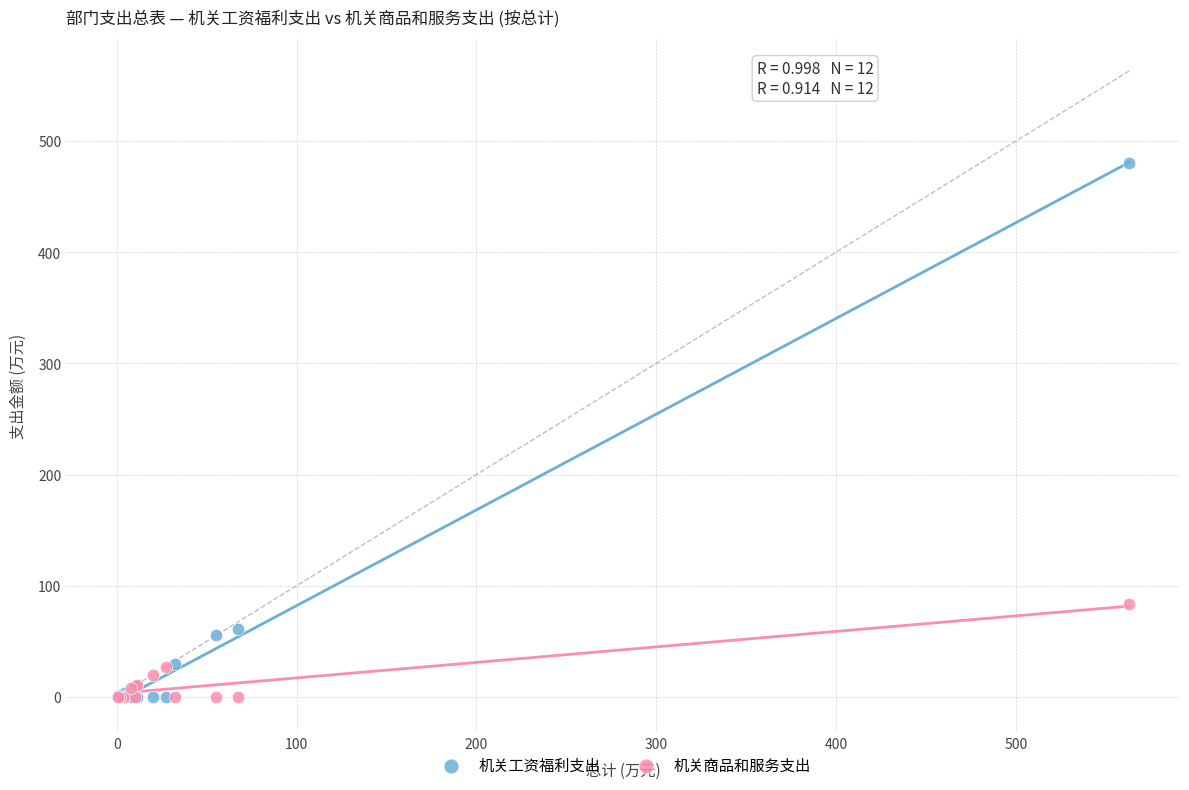

In the 机关工资福利支出 series, what Y value is closest to 240?

61.3